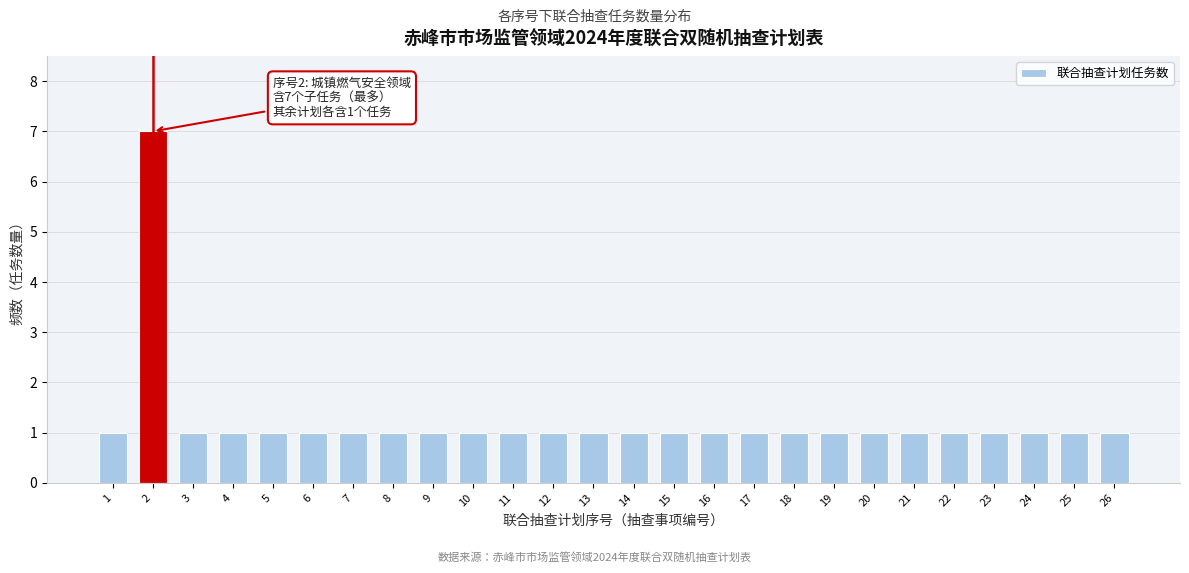

Reading left to right, what are all the values shown in this chart?

1=1	2=7	3=1	4=1	5=1	6=1	7=1	8=1	9=1	10=1	11=1	12=1	13=1	14=1	15=1	16=1	17=1	18=1	19=1	20=1	21=1	22=1	23=1	24=1	25=1	26=1